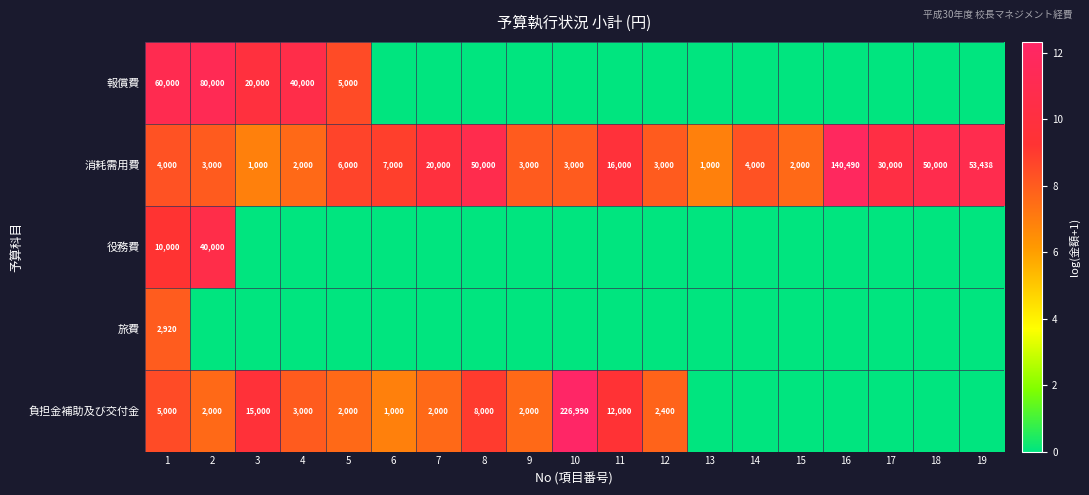

How many categories are shown in the chart?

19